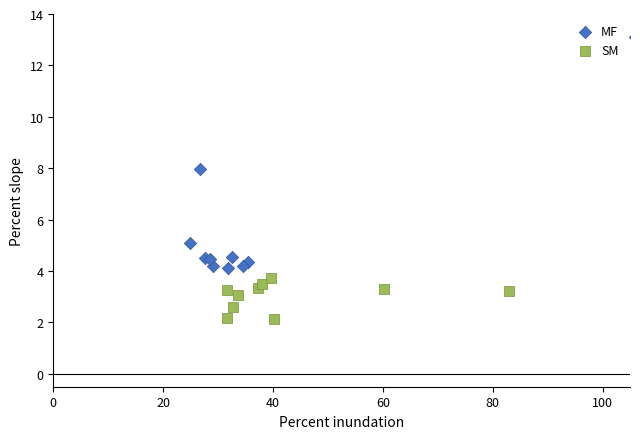

Which series has the widest spread of Y values?

MF